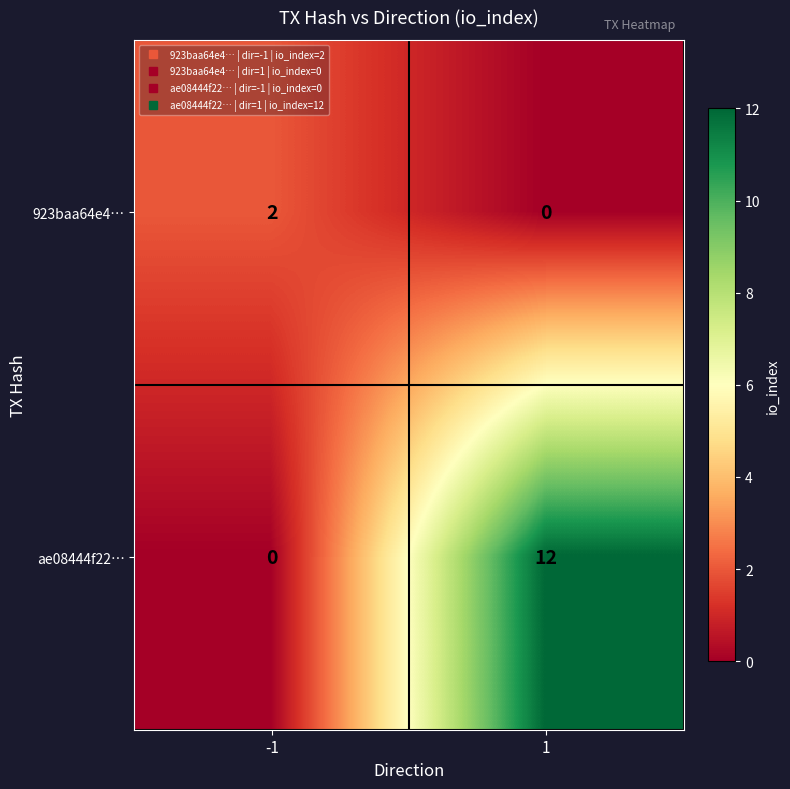

At -1, list the series in order from largest to smallest.

923baa64e4…, ae08444f22…